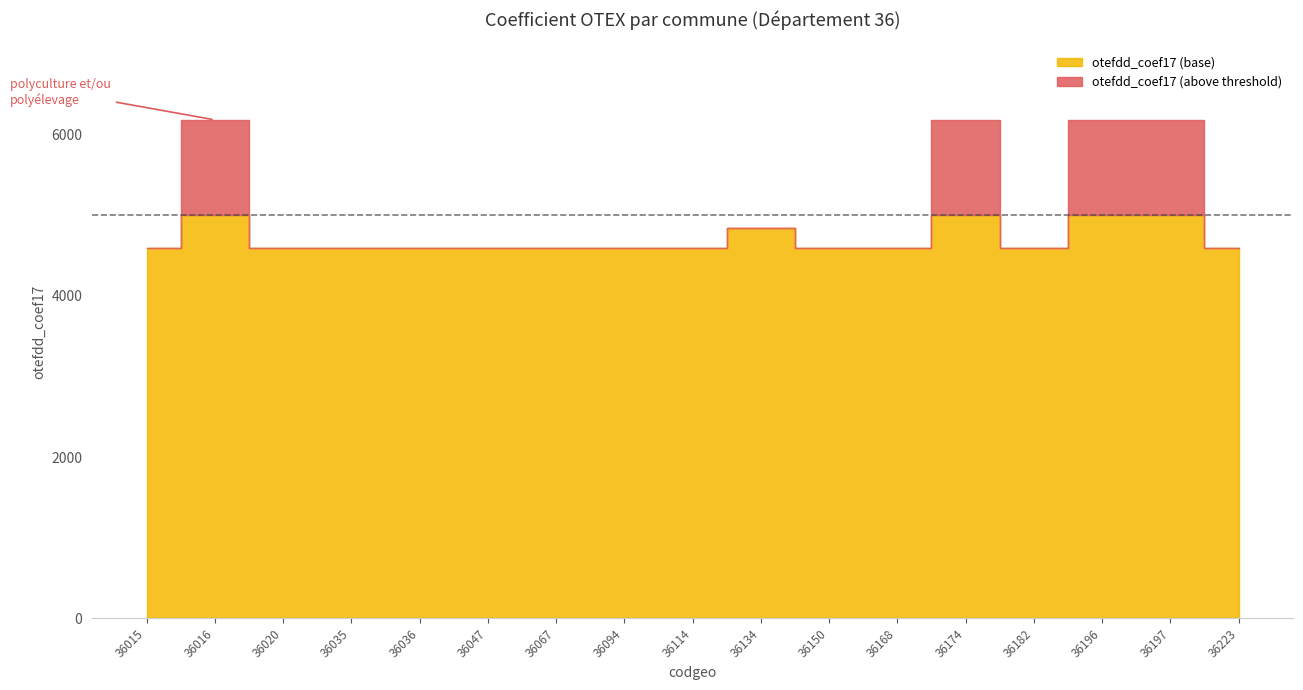

Does the chart display data point markers on the line(s)?

No